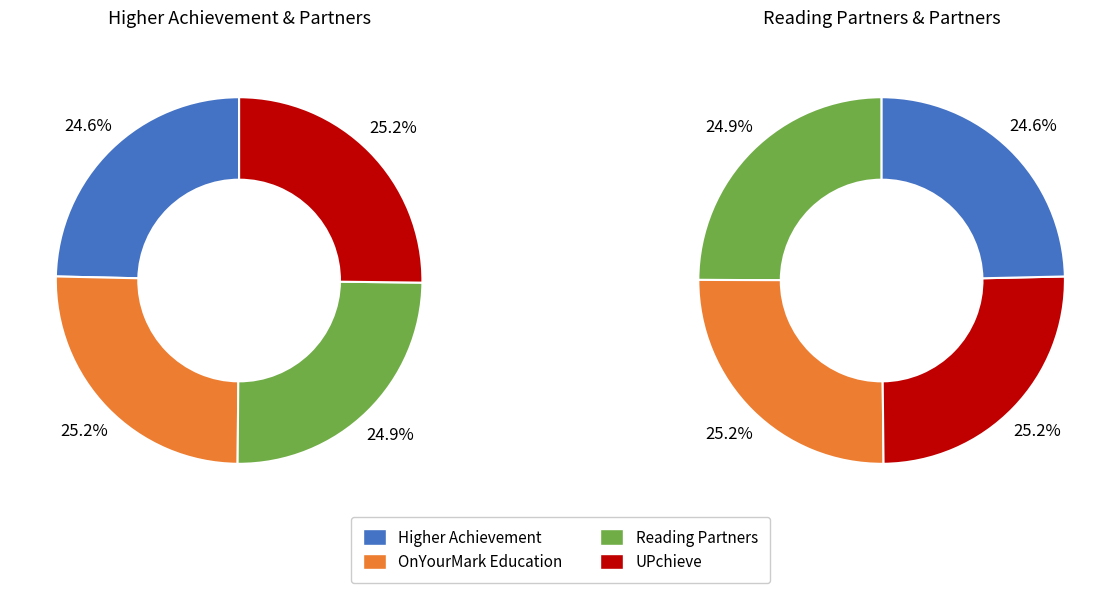

True or false: UPchieve accounts for 37% of the total.

False